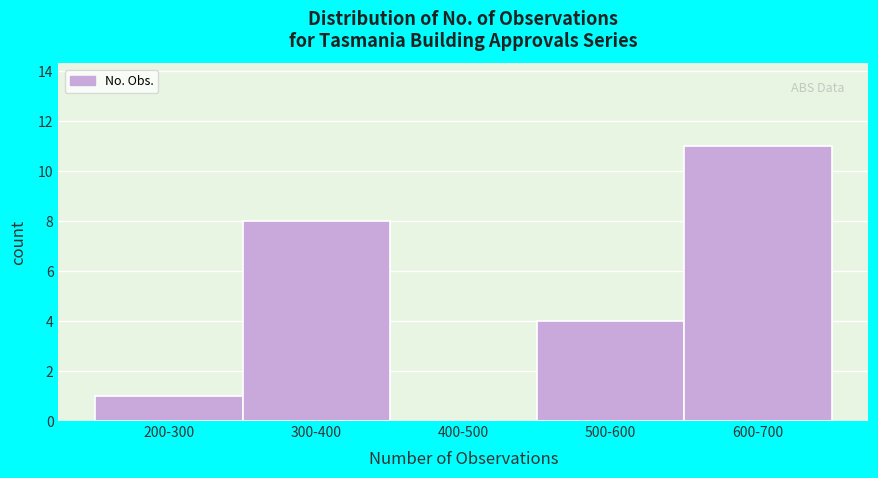

Reading right to left, what are all the values shown in this chart?

600-700=11	500-600=4	400-500=0	300-400=8	200-300=1